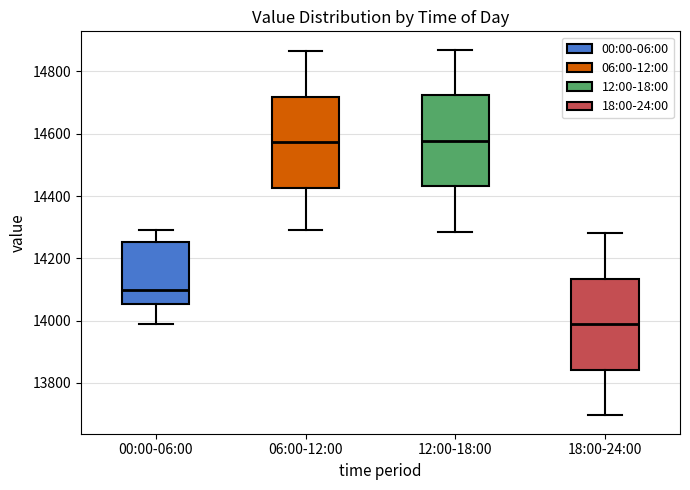

Reading left to right, transcribe this box plot: for each box, give where its median line is, the range the box spans, and where its two whiskers end, as read against the y-axis. The values are not printed on the chart, so give them approximately, as read against the axis.

00:00-06:00: median 14100, box 14060 to 14260, whiskers 14000 to 14280
06:00-12:00: median 14580, box 14420 to 14720, whiskers 14300 to 14860
12:00-18:00: median 14580, box 14440 to 14720, whiskers 14280 to 14880
18:00-24:00: median 13980, box 13840 to 14140, whiskers 13700 to 14280